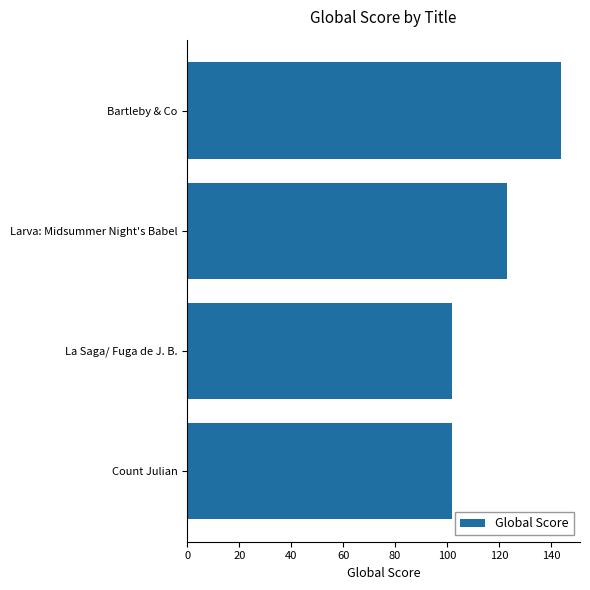

How many series are shown in this chart?

1